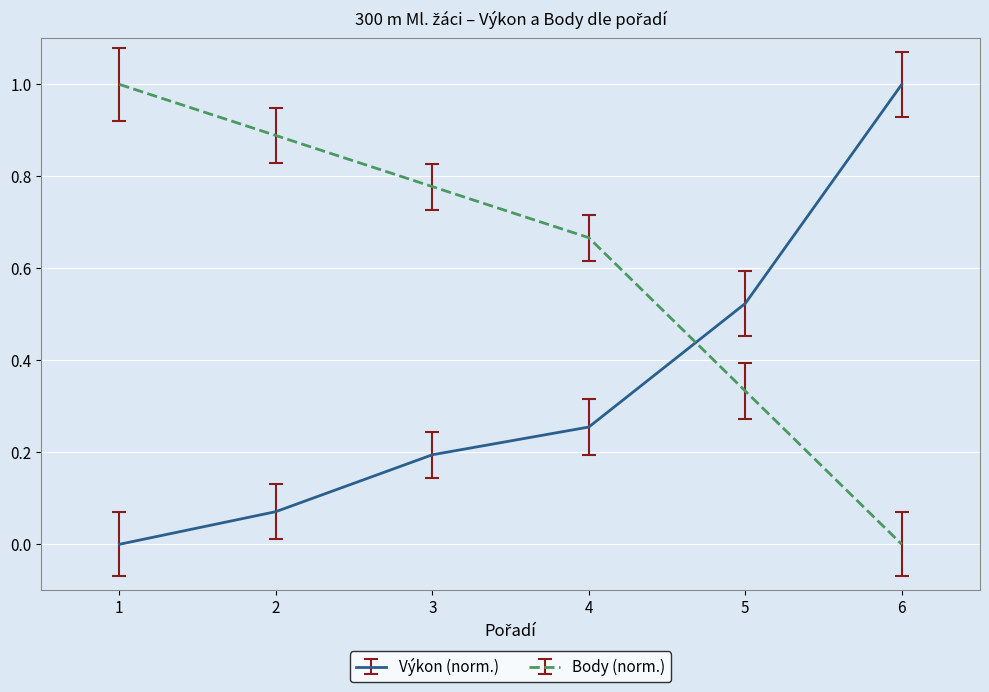

At 1, list the series in order from largest to smallest.

Body (norm.), Výkon (norm.)